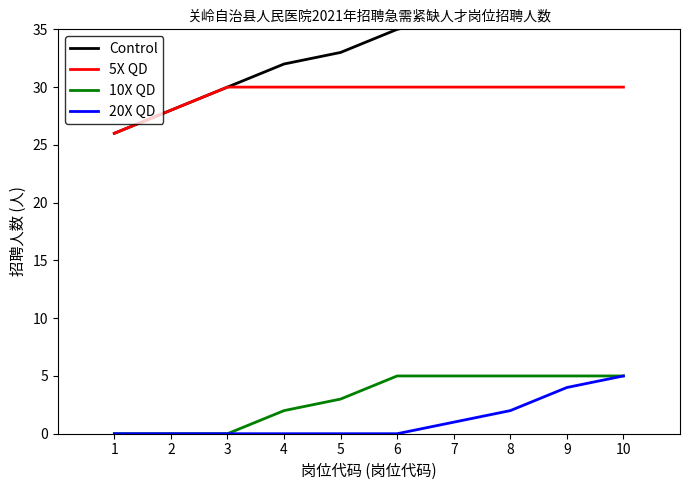

True or false: 10X QD and 5X QD cross at least once.

False